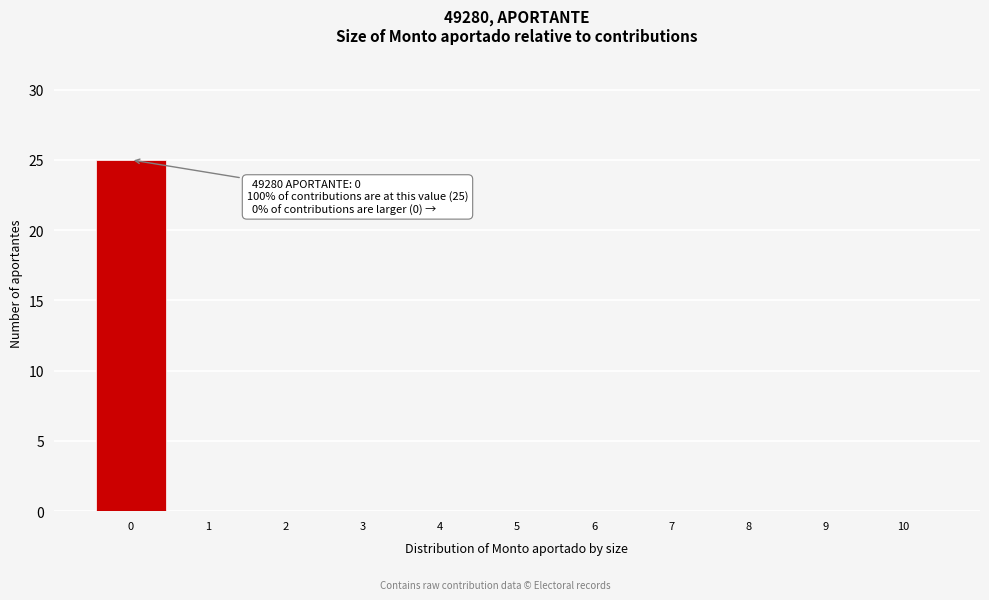

Which range on the x-axis has the tallest bar?

-0.5 to 0.5